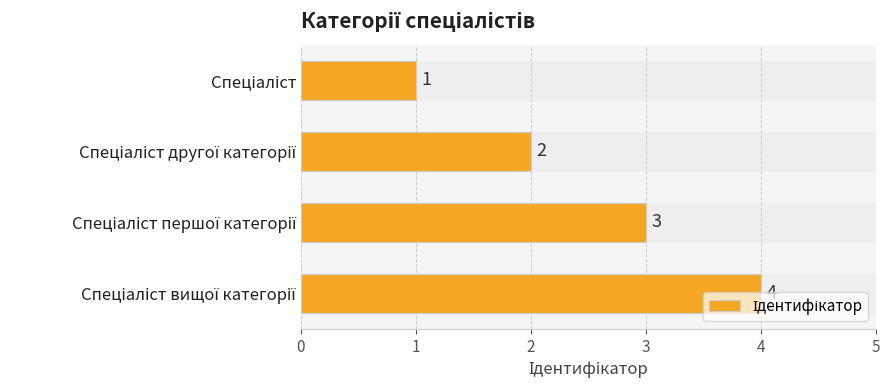

How many values are between 2 and 4?

3